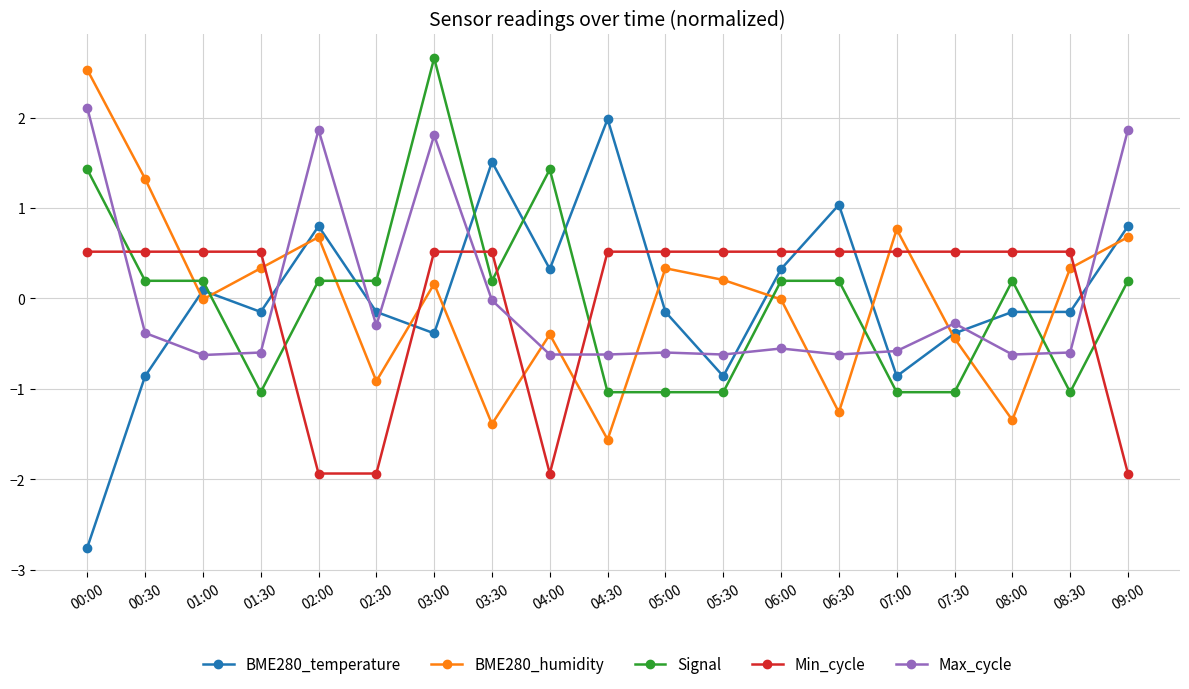

Count the number of categories in the chart.

19